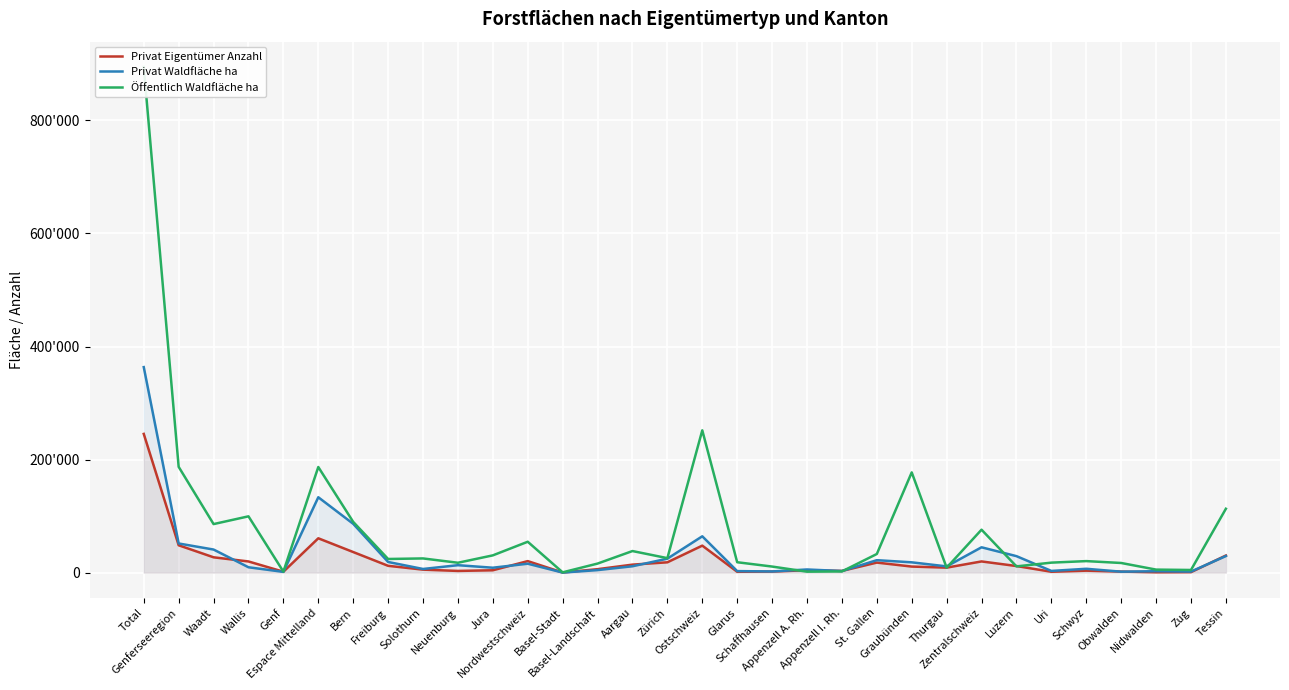

How many data points in Privat Waldfläche ha are above 11225?

15